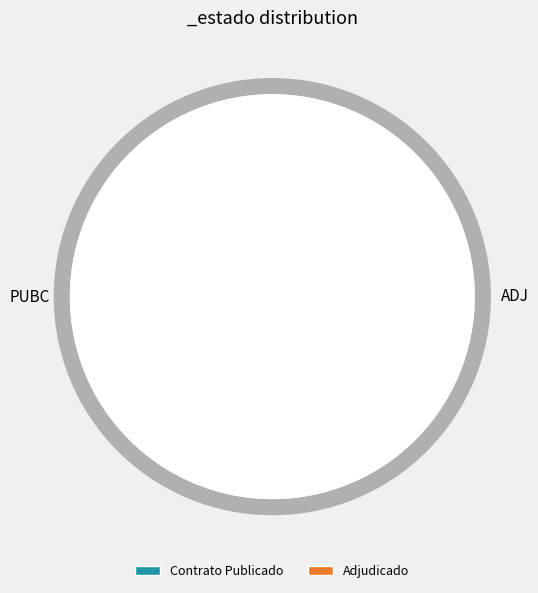

Which slice is the largest?

PUBC